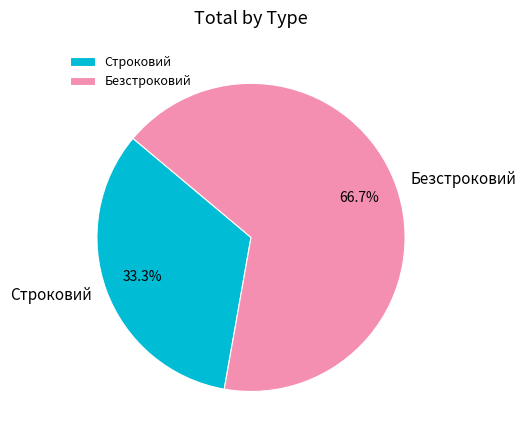

Between Безстроковий and Строковий, which is larger?

Безстроковий